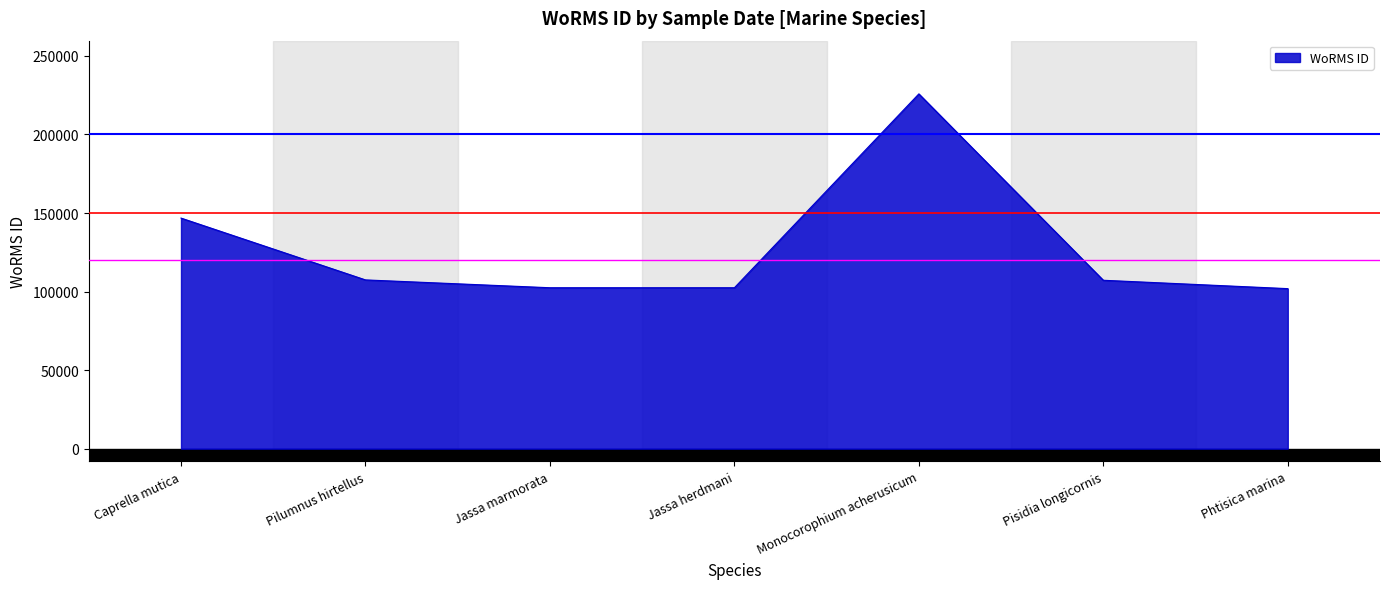

True or false: there are more than 1 points higher than both neighbors.

False